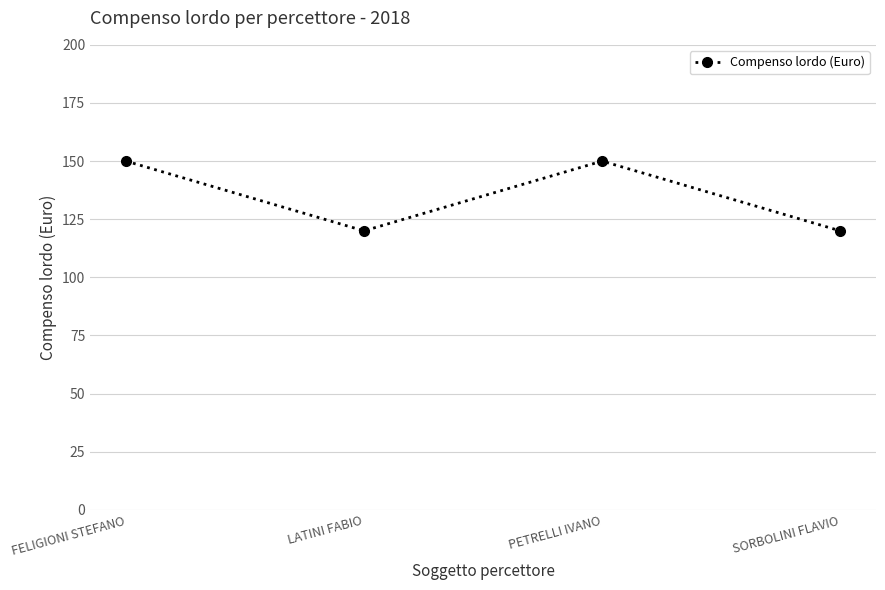

What is the difference between the maximum and second lowest values?

30